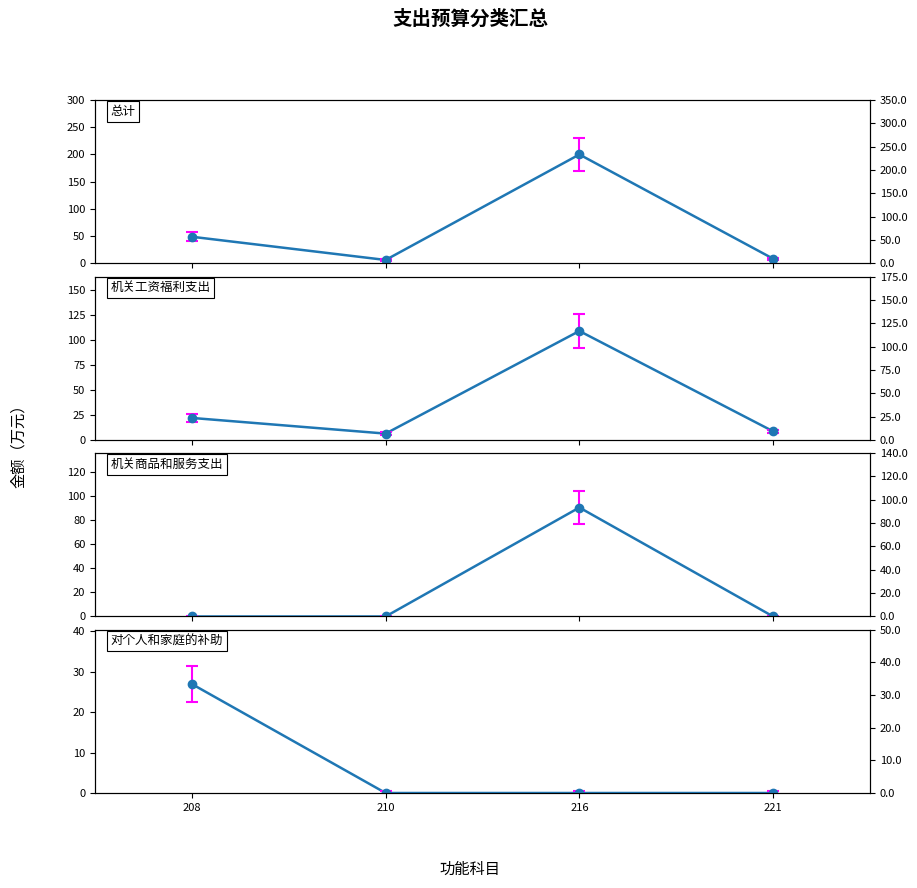

What is the maximum value shown in the chart?

200.0